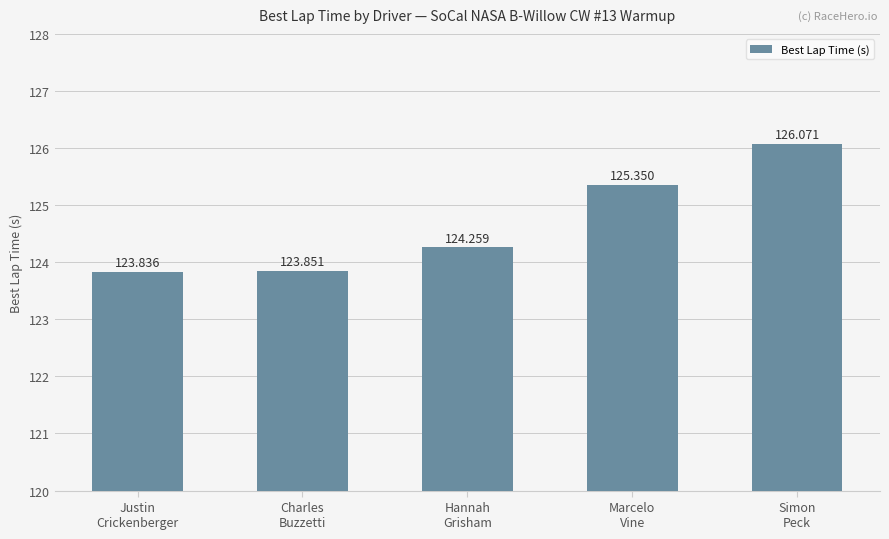

At which category does the chart reach its peak across all series?

Simon
Peck